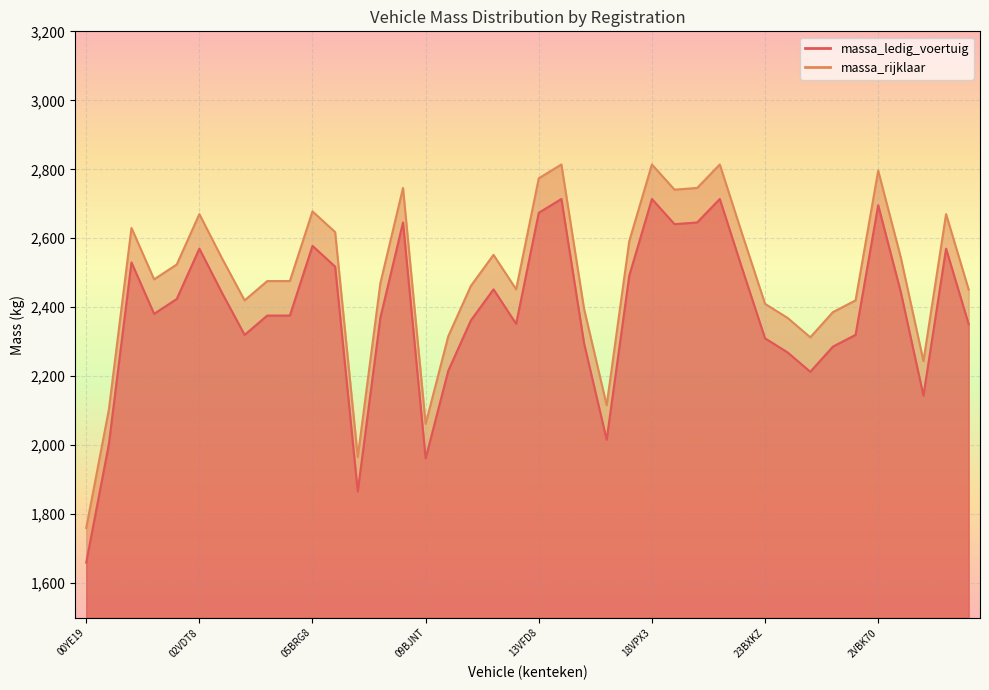

True or false: massa_rijklaar has a value of 2369 at 25BXTH.

True